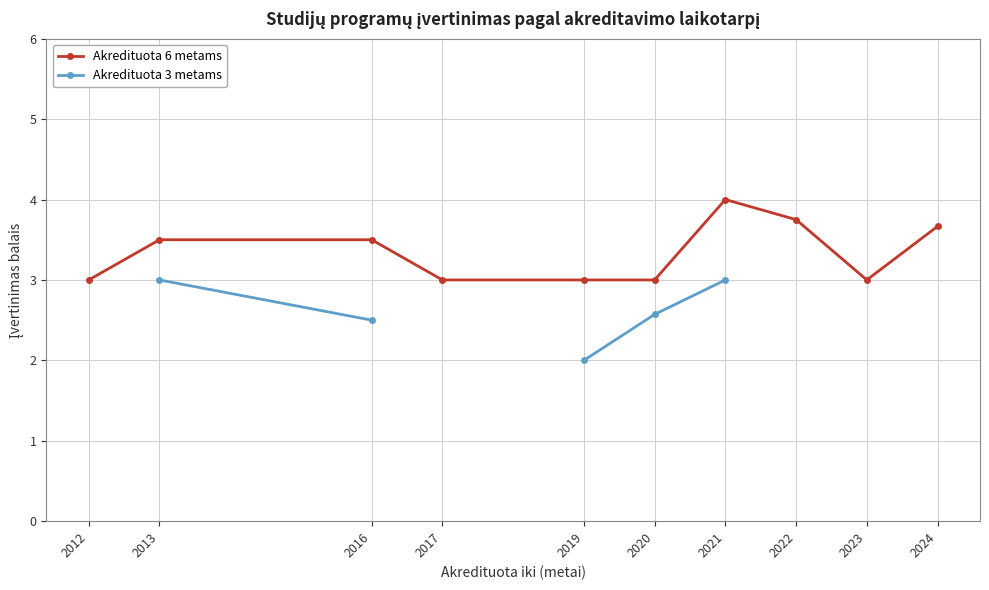

What is the value of the Akredituota 6 metams point at the 8th from the left?

3.8